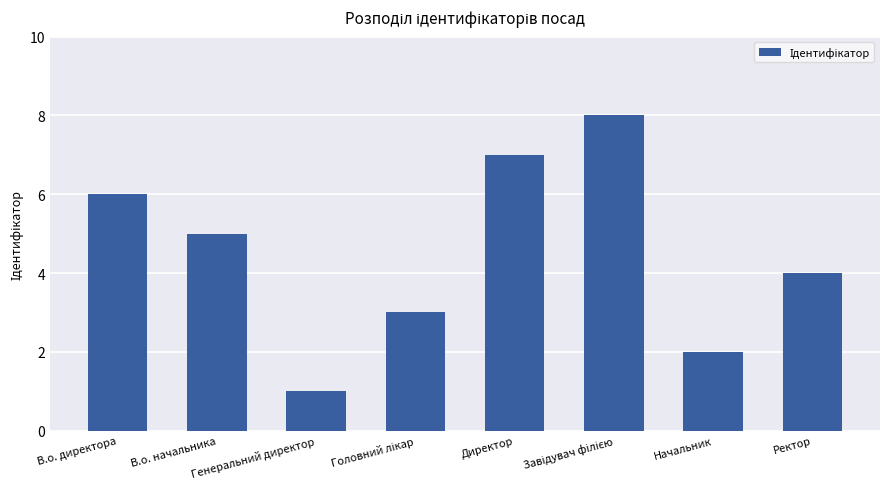

What is the difference between the maximum and minimum values?

7